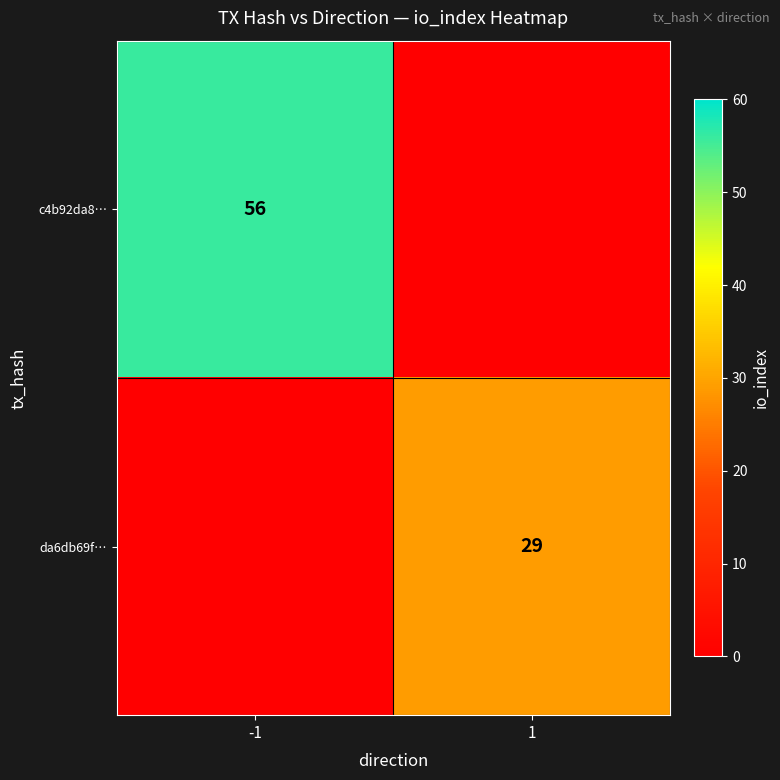

The value of da6db69f… at 1 is 20. True or false?

False